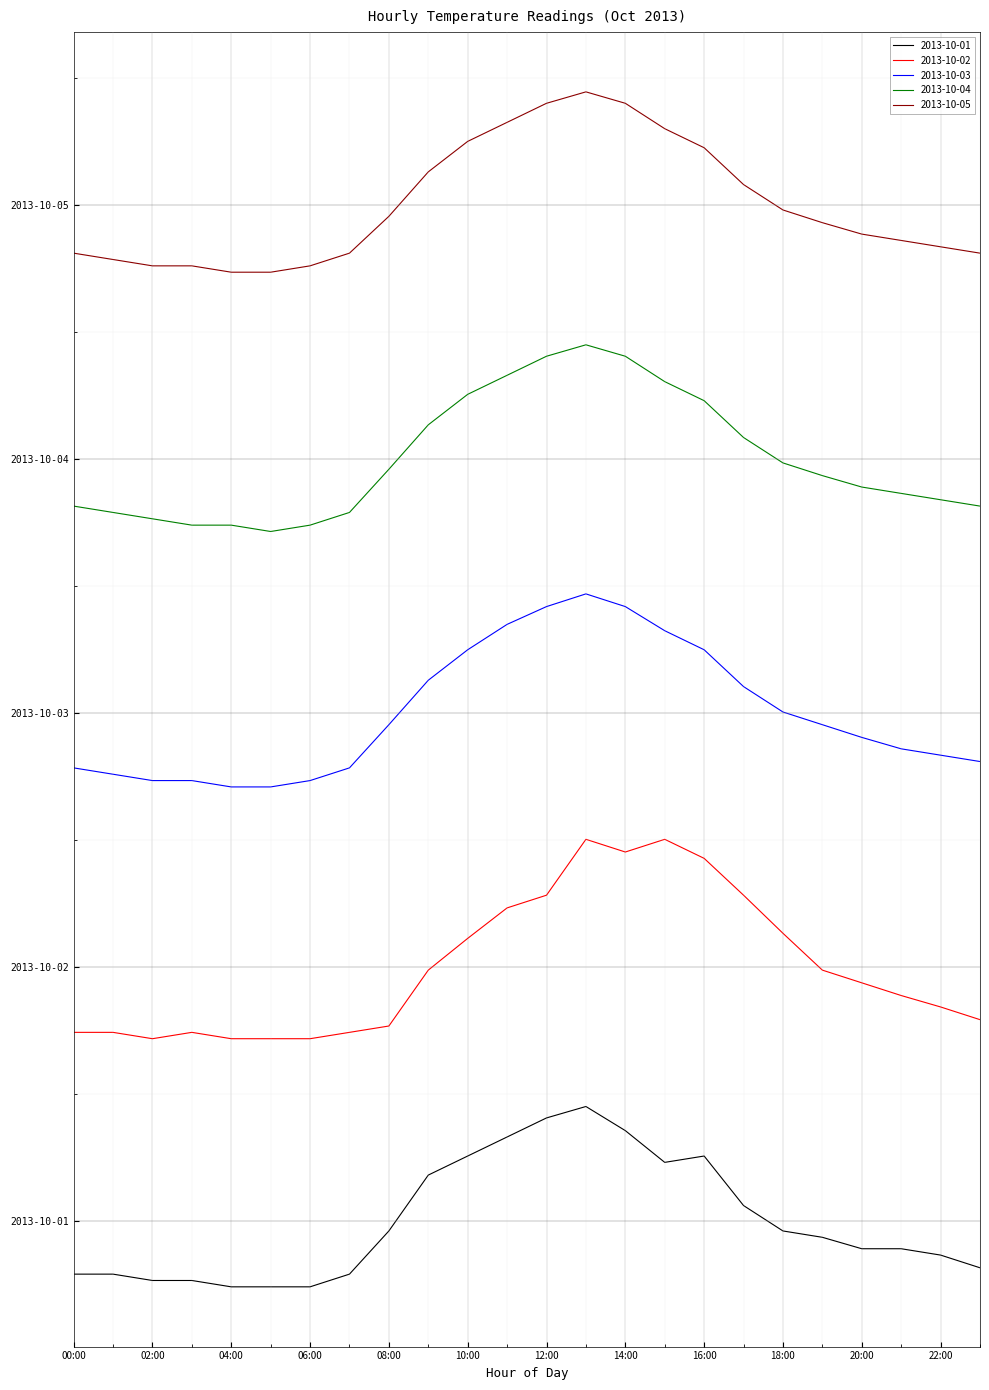

What is the maximum value for 2013-10-01?

9.0